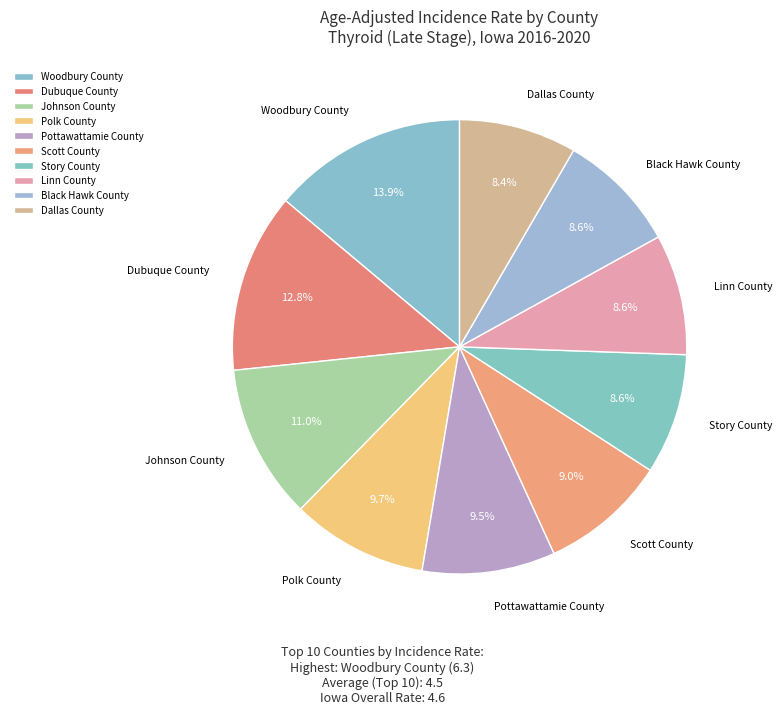

How many segments does this pie chart have?

10